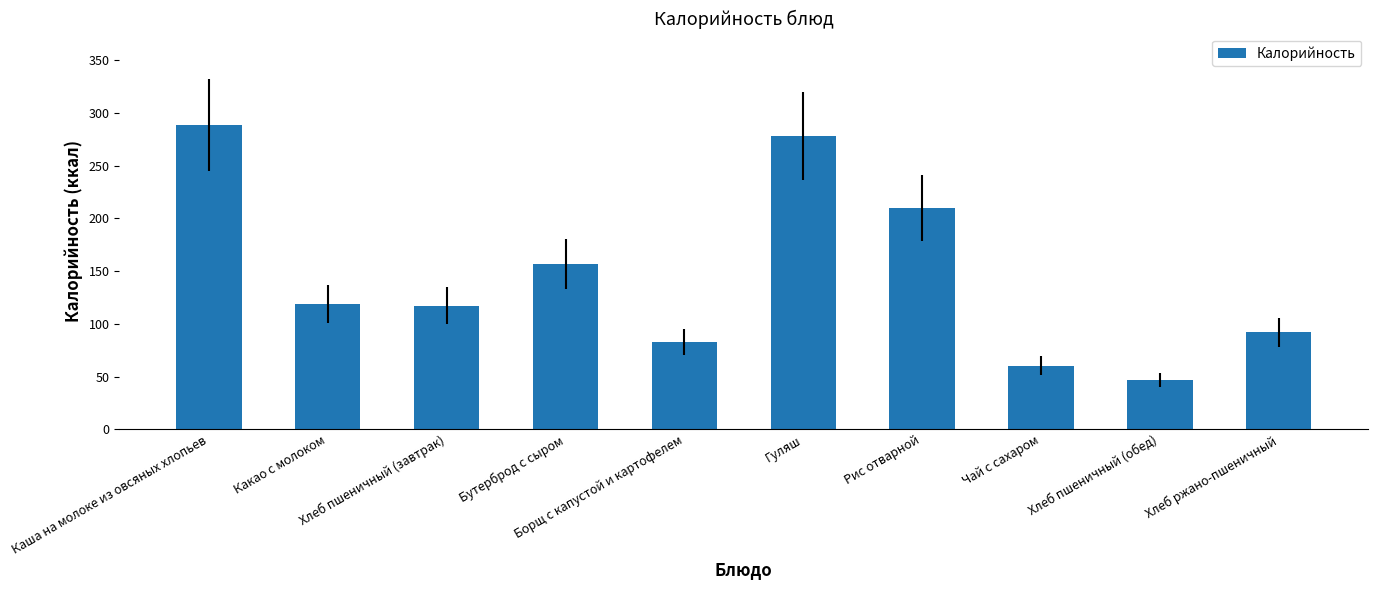

Count the number of categories in the chart.

10